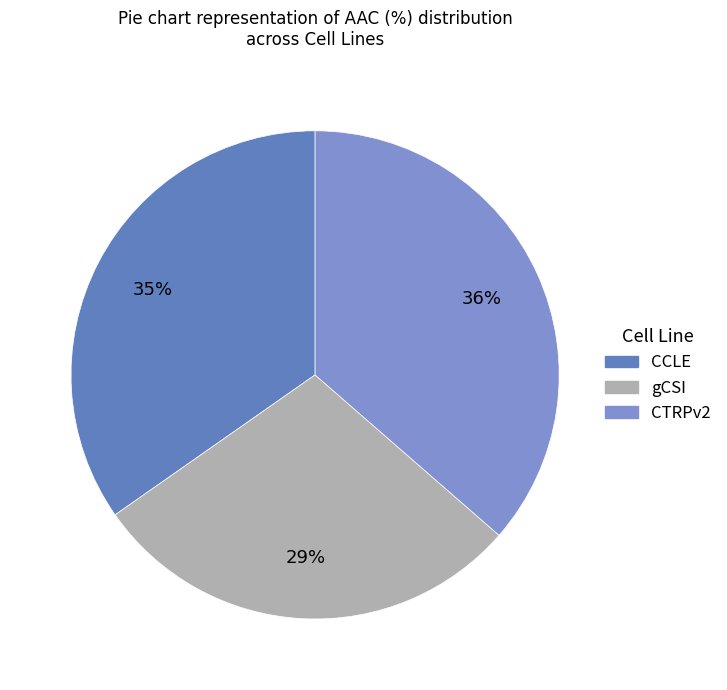

Does gCSI account for over 50% of the chart?

No